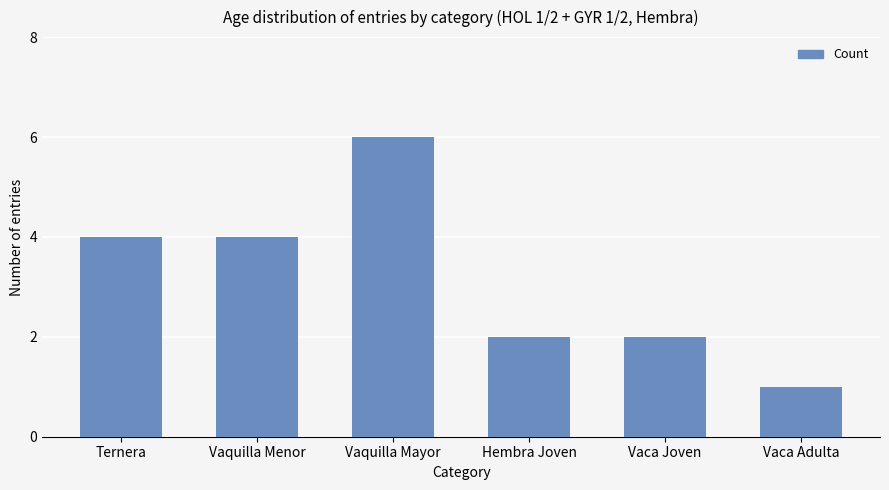

The chart shows a value of 10 at Vaquilla Mayor. True or false?

False